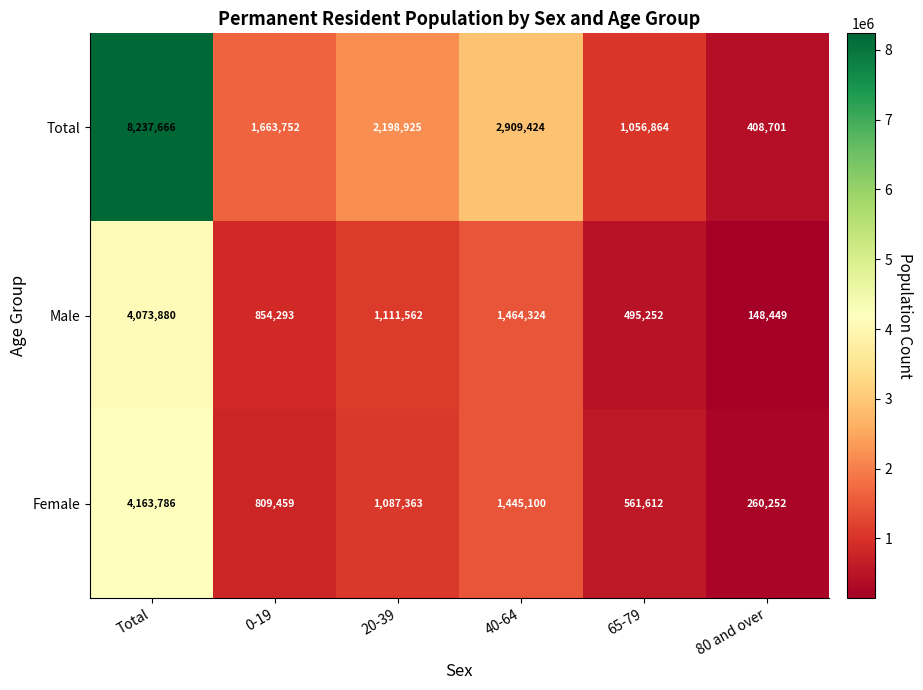

What is the average value of the Total series?

2745889